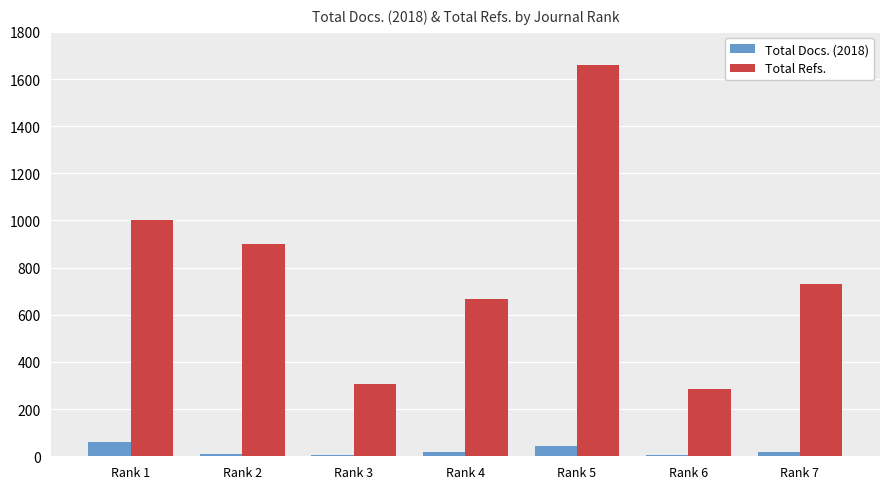

List the series in order of their overall mean, highest first.

Total Refs., Total Docs. (2018)